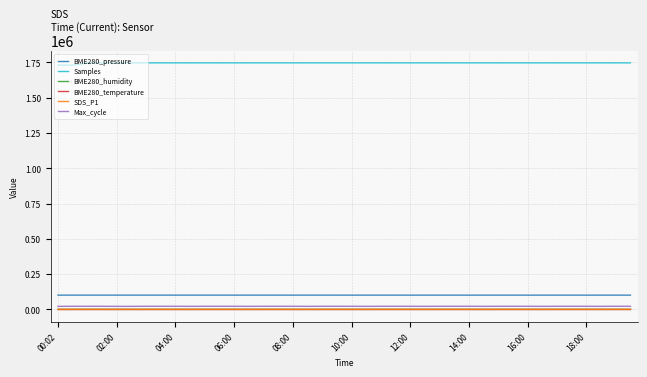

Is this an area chart (filled region under the line)?

No